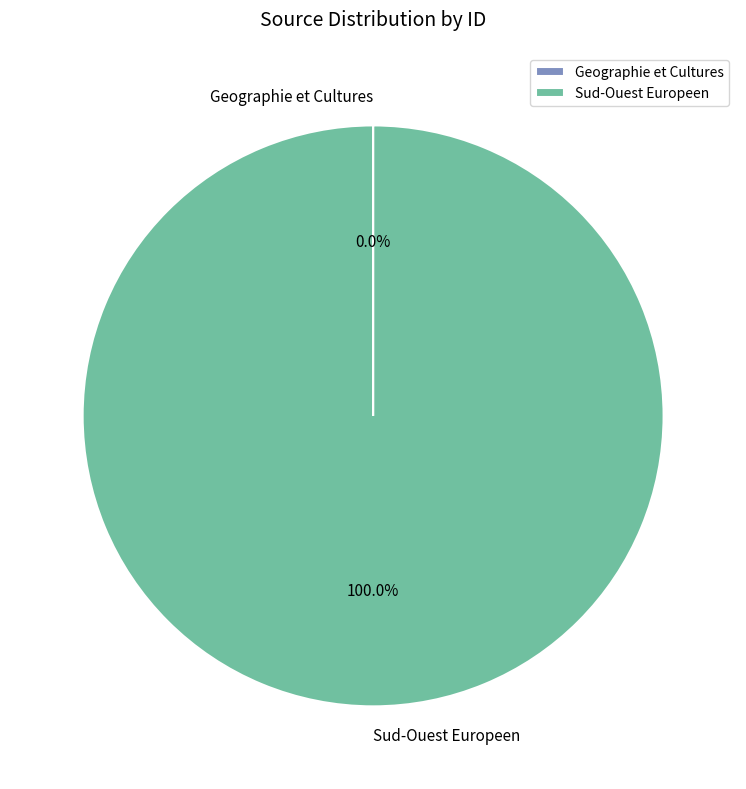

What is the largest slice in the pie chart?

Sud-Ouest Europeen